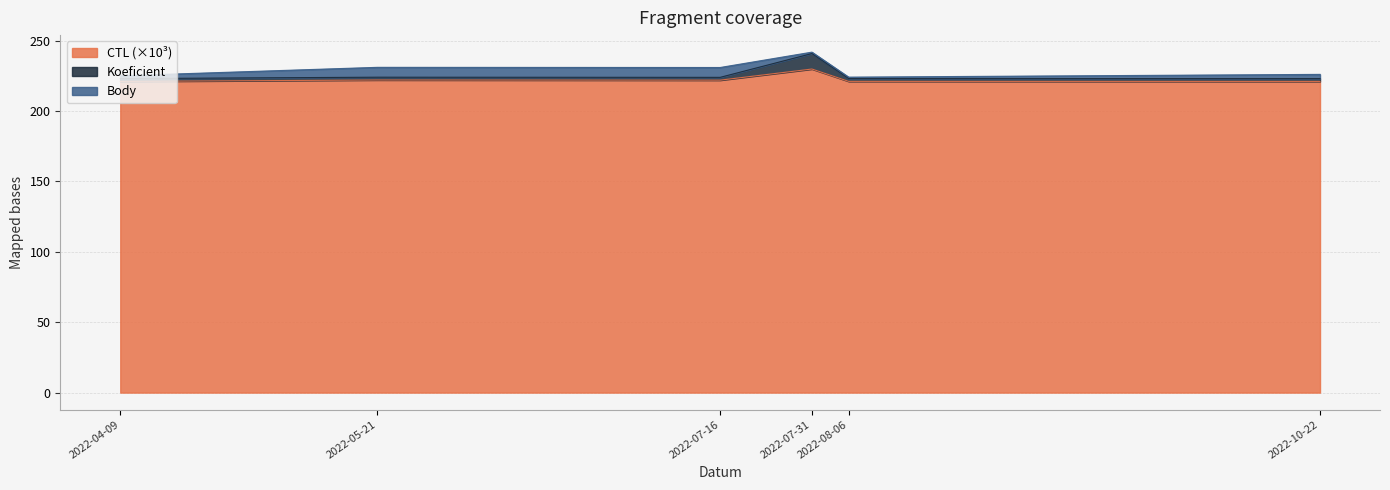

In CTL, how many points are lower than both neighbors (excluding endpoints)?

1